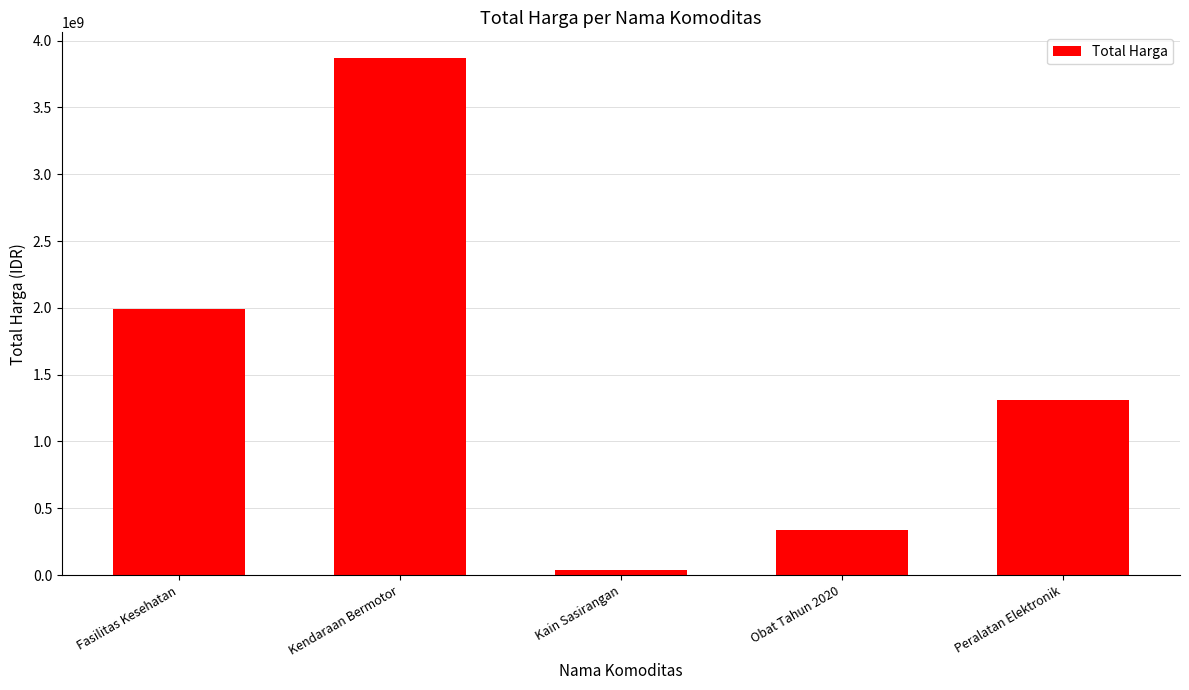

List the labels in order of value, largest first.

Kendaraan Bermotor, Fasilitas Kesehatan, Peralatan Elektronik, Obat Tahun 2020, Kain Sasirangan